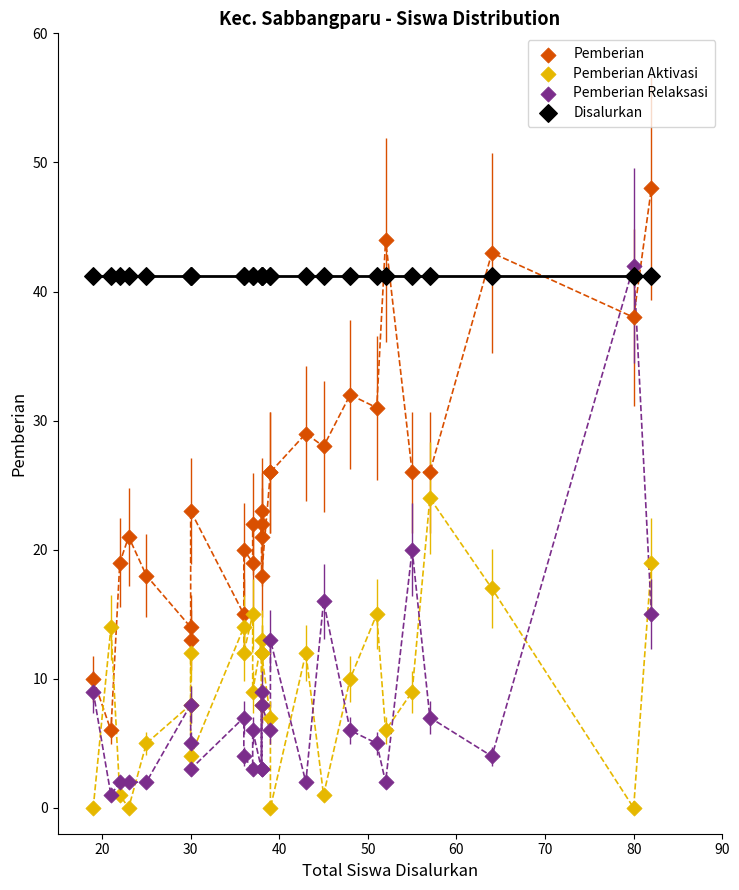

What are all the series names shown in the legend?

Pemberian, Pemberian Aktivasi, Pemberian Relaksasi, Disalurkan